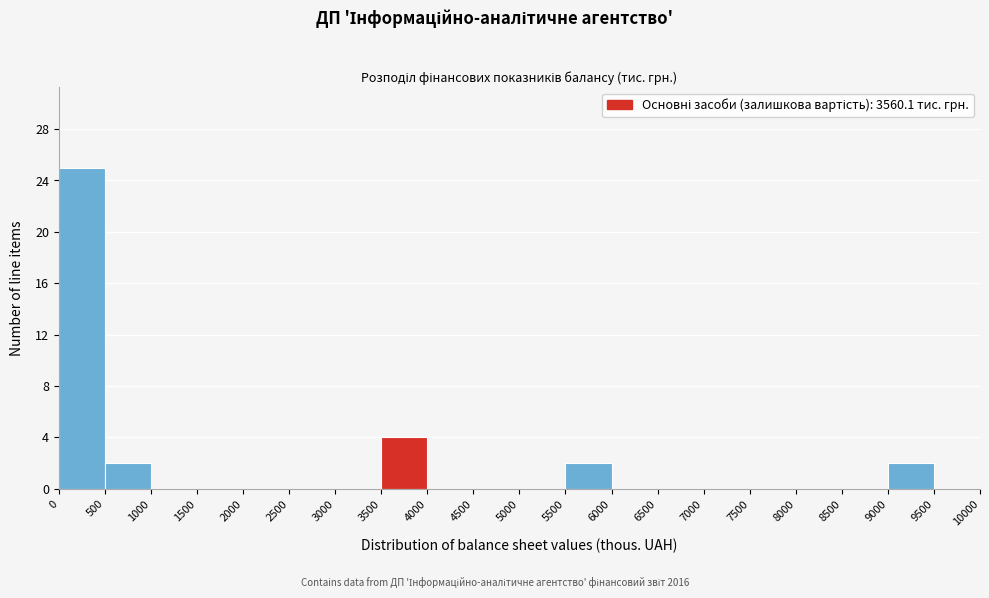

Over which range of the x-axis is the bar tallest?

0 to 500